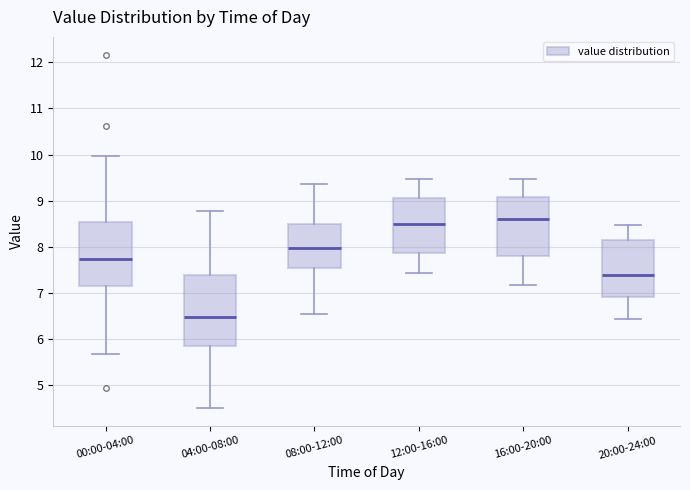

Which box's median line is the highest?

16:00-20:00